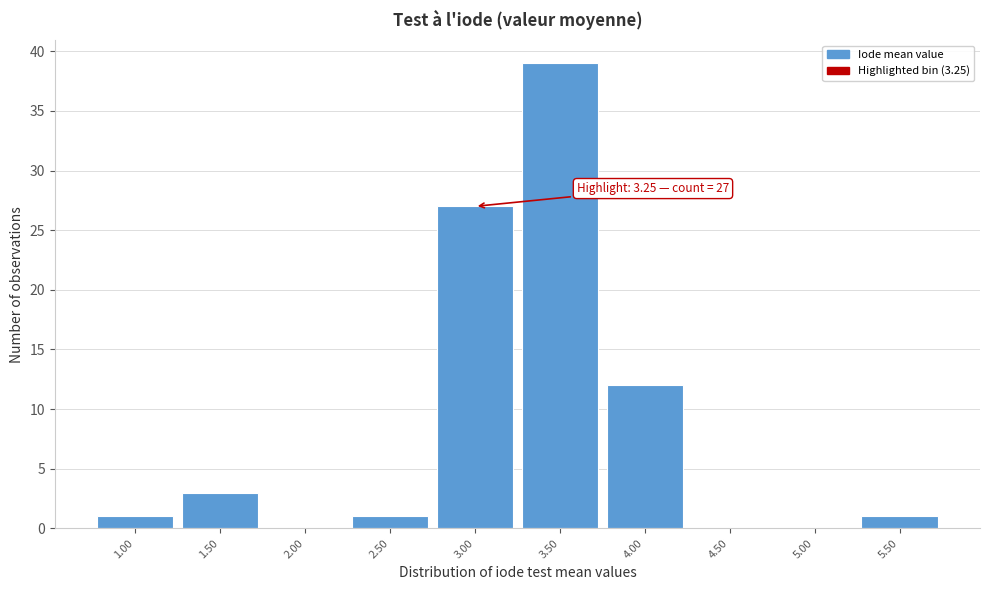

Over which range of the x-axis is the bar tallest?

3.25 to 3.75